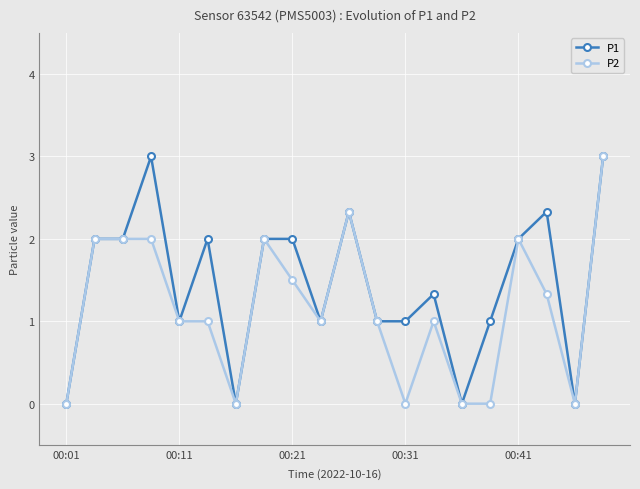

Which series has the largest total across all categories?

P1